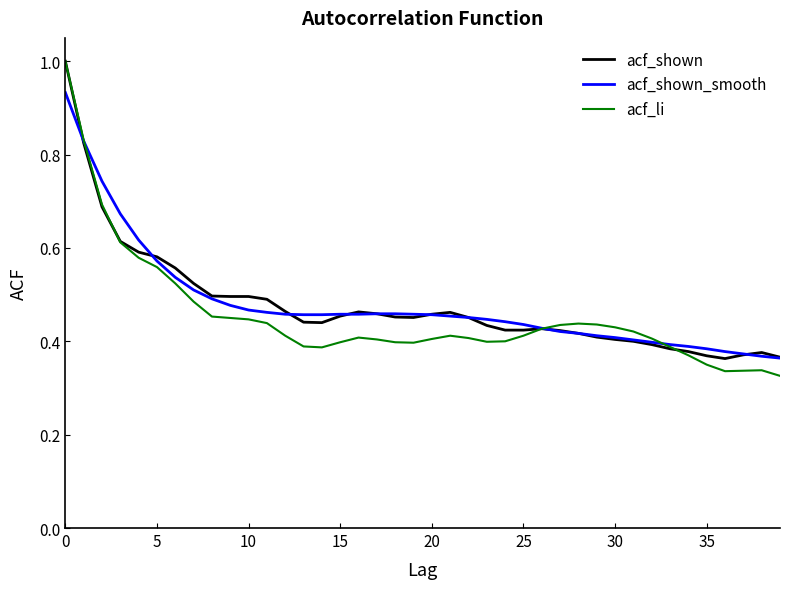

What is the maximum value shown in the chart?

1.0